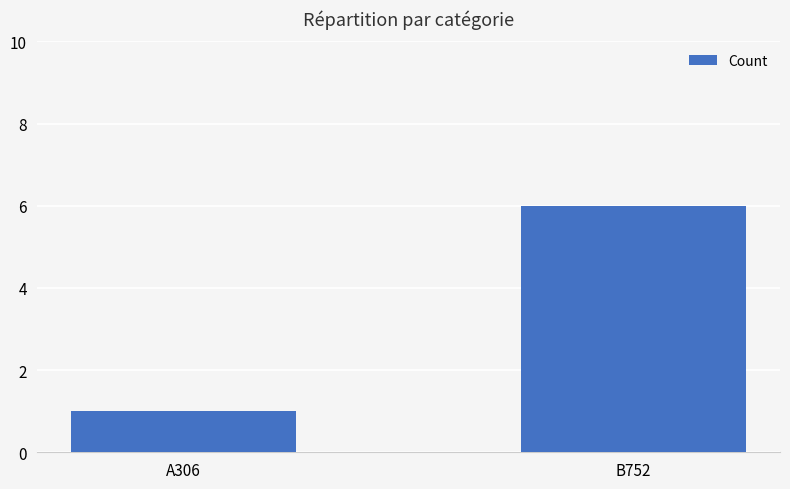

What is the label of the 2nd bar from the left?

B752